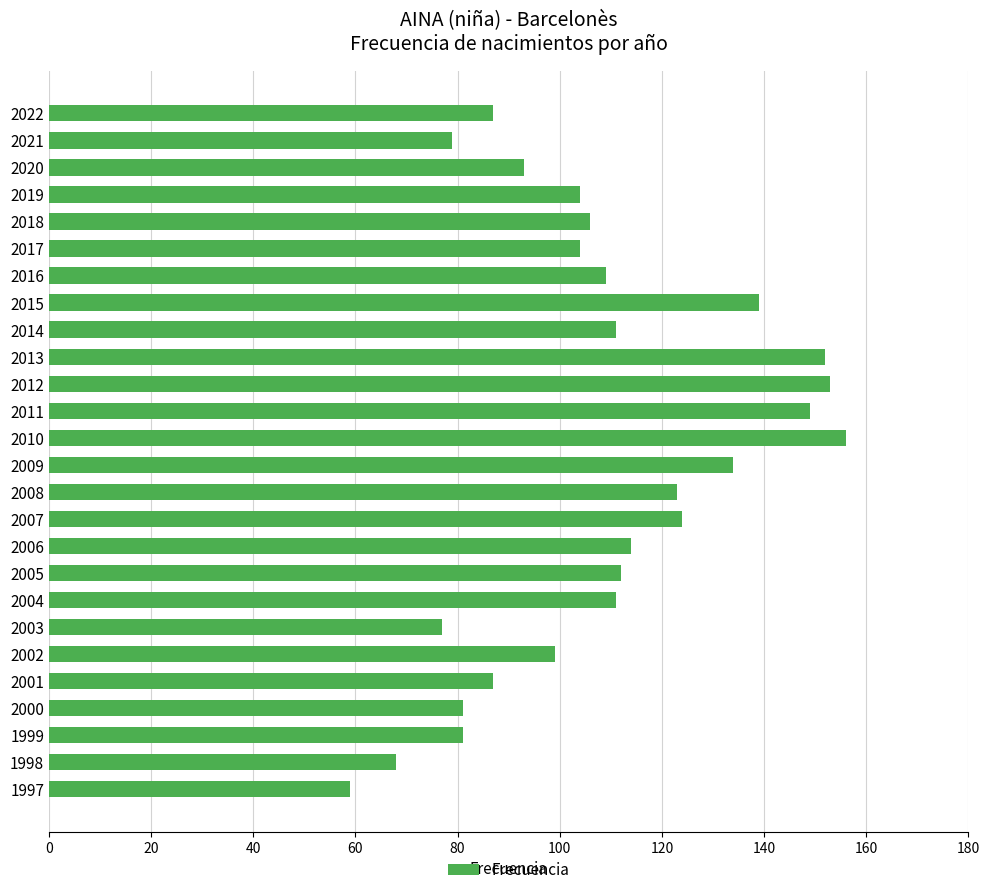

Reading bottom to top, list all the values displayed in this chart.

1997=59	1998=68	1999=81	2000=81	2001=87	2002=99	2003=77	2004=111	2005=112	2006=114	2007=124	2008=123	2009=134	2010=156	2011=149	2012=153	2013=152	2014=111	2015=139	2016=109	2017=104	2018=106	2019=104	2020=93	2021=79	2022=87